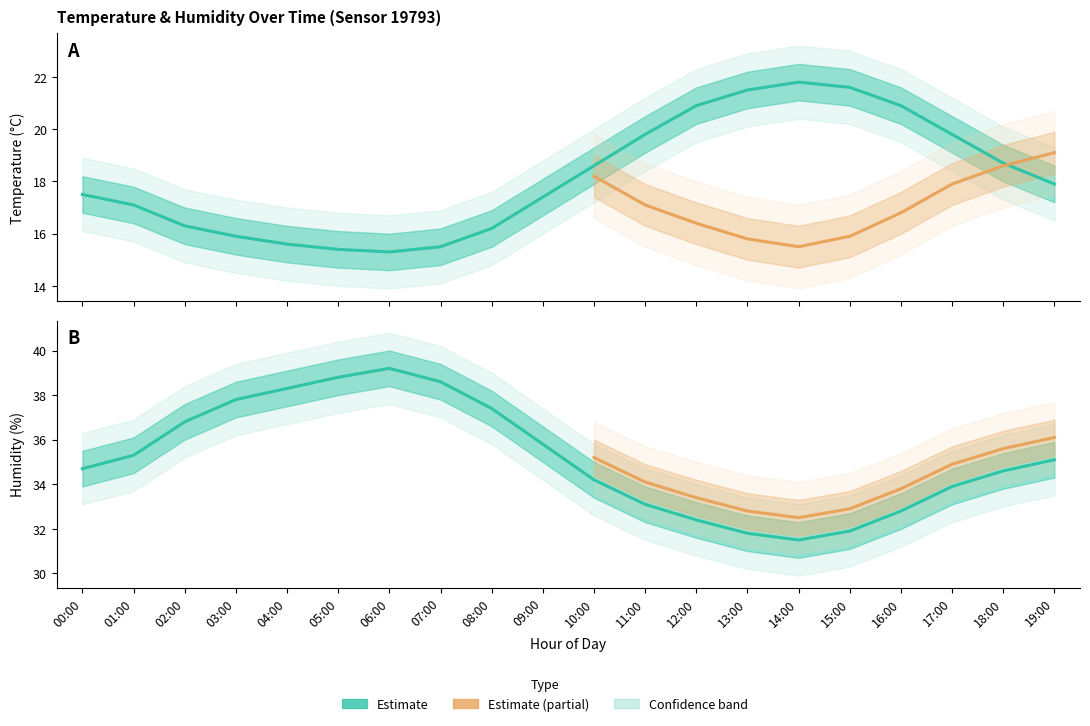

Does the chart have visible grid lines?

No